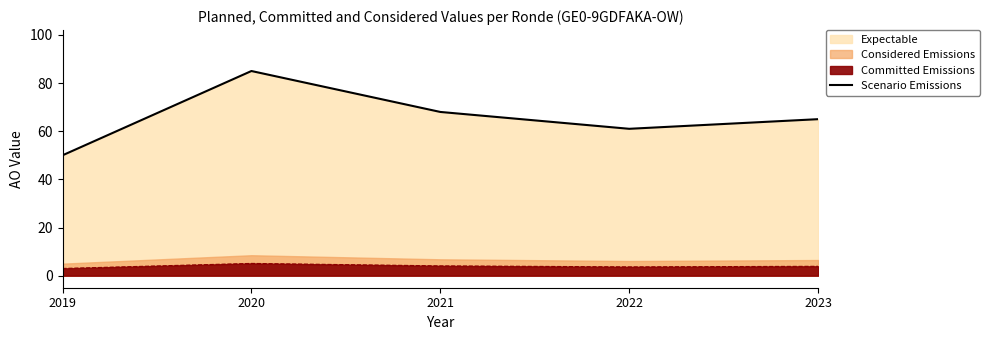

How many lines are shown in the chart?

1